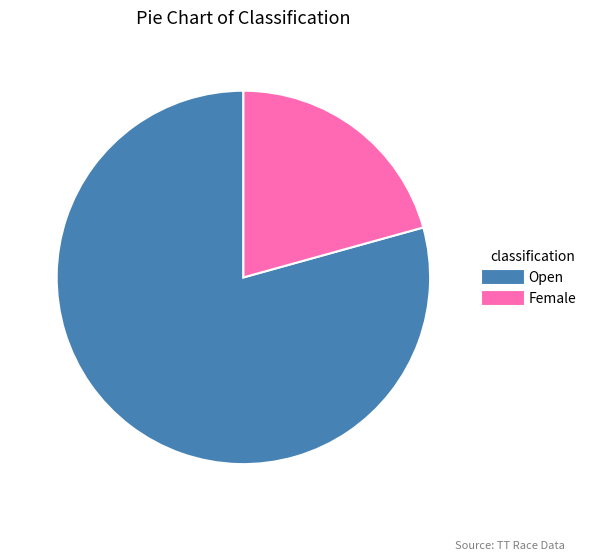

Which slice is the smallest?

Female